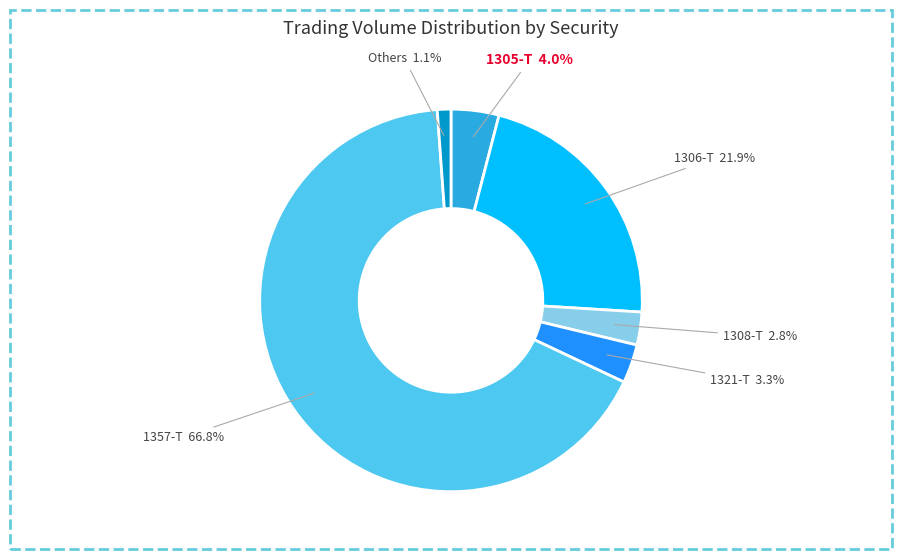

How many slices are in this pie chart?

6